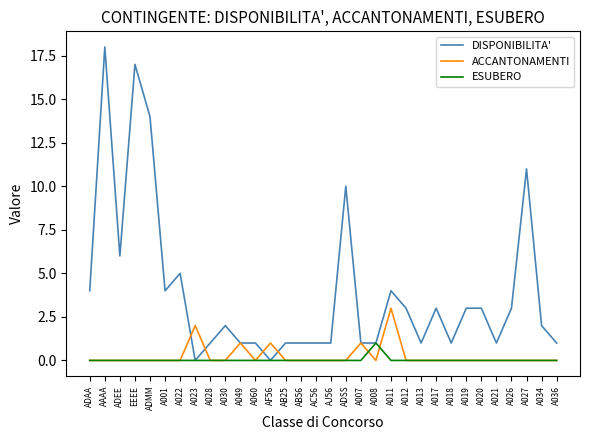

List the series in order of their peak value, highest first.

DISPONIBILITA', ACCANTONAMENTI, ESUBERO